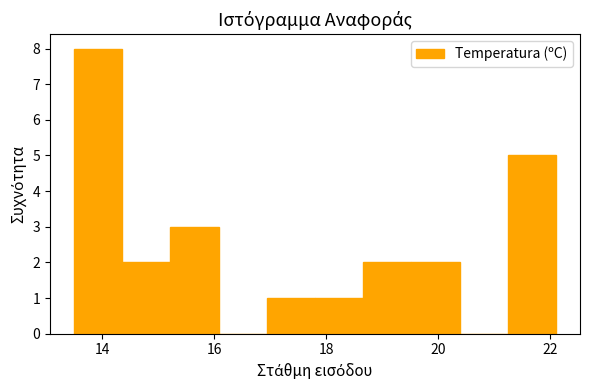

Over which range of the x-axis is the bar tallest?

13.50 to 14.36